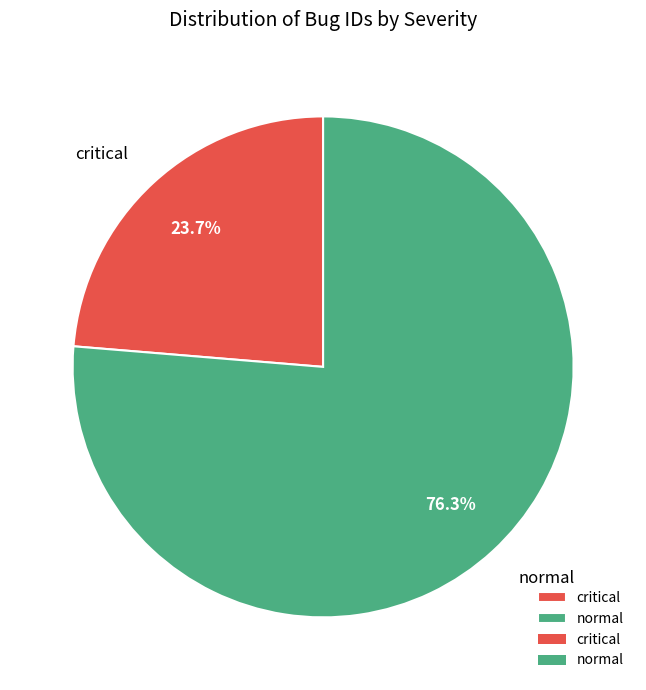

Which slice is the largest?

normal